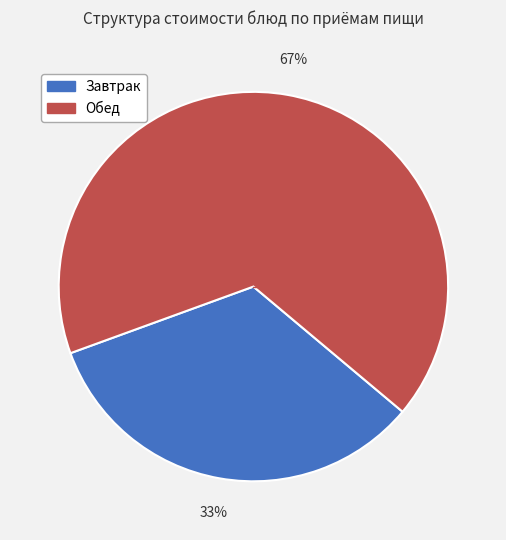

Is there any slice that represents more than half of the pie?

Yes